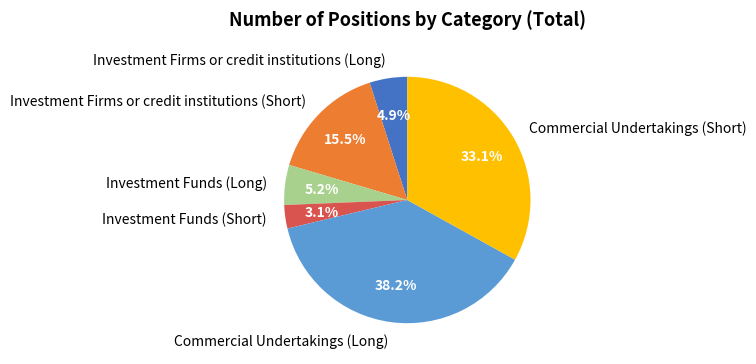

Is it true that Investment Funds (Short) is 3% of the pie?

True